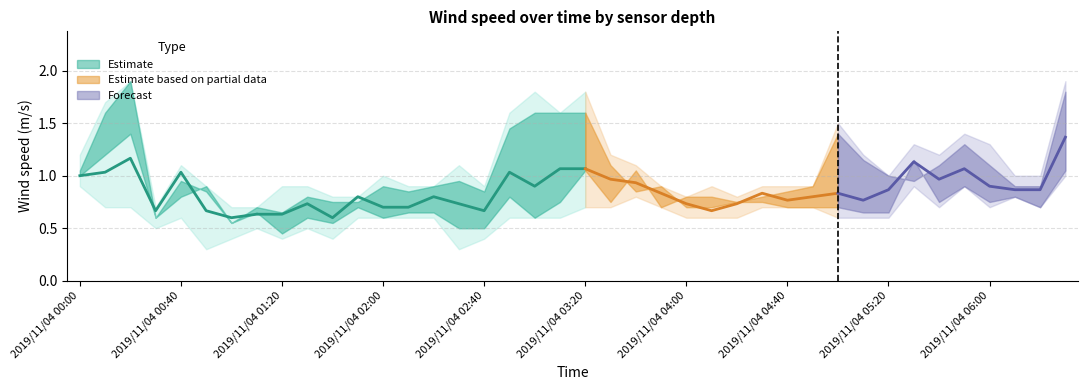

Which has a higher value, 31 or 35?

35